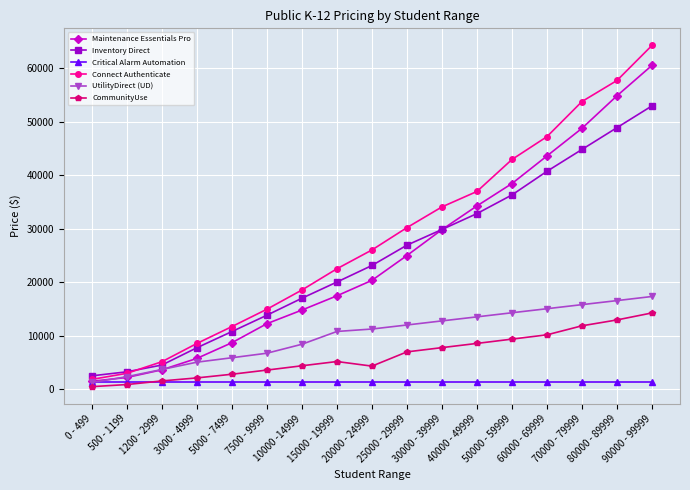

How many lines are shown in the chart?

6